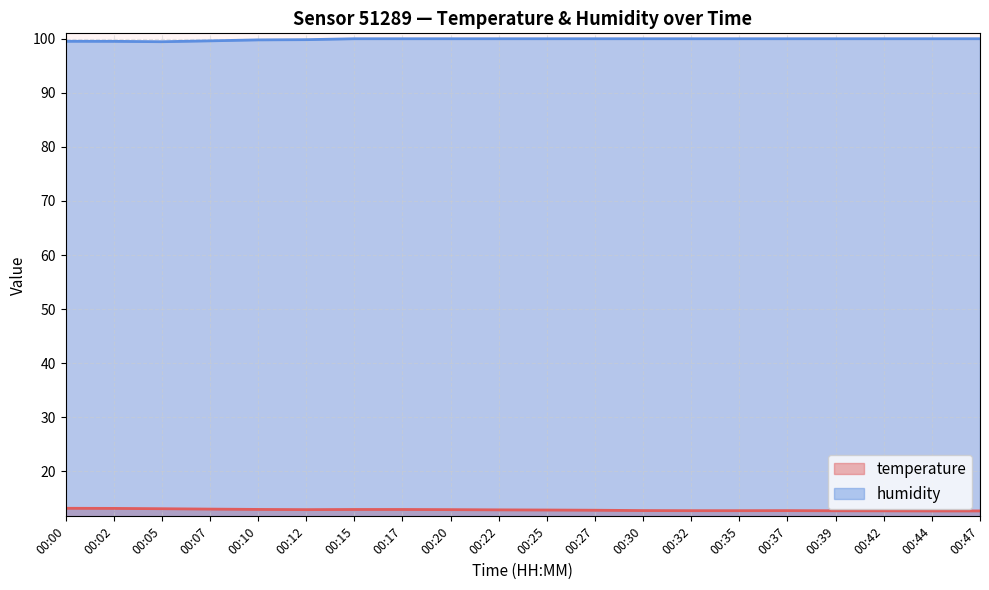

Rank the series at 00:00 from highest to lowest value.

humidity, temperature